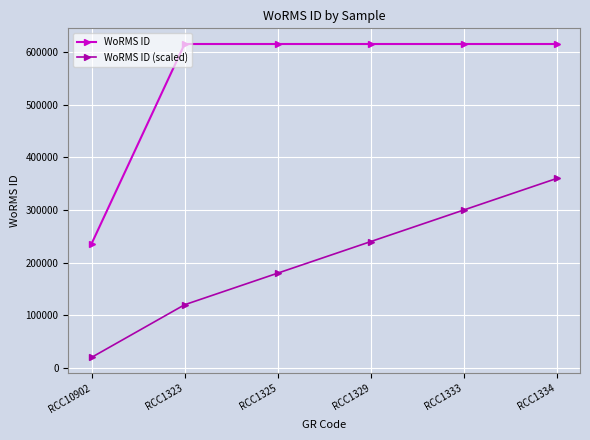

List the series in order of their overall mean, lowest first.

WoRMS ID (scaled), WoRMS ID